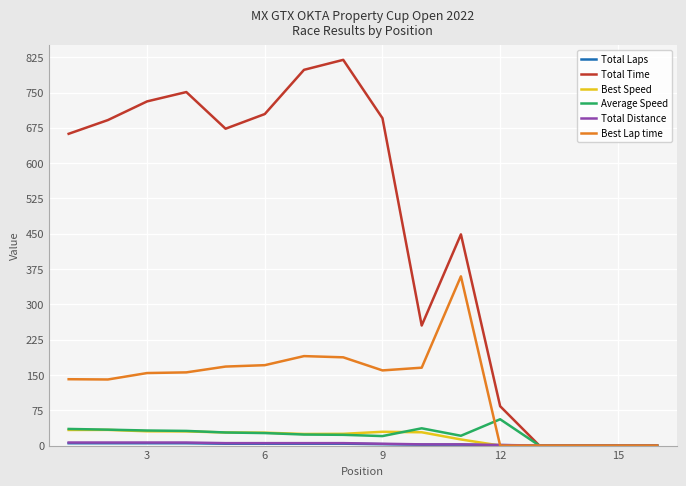

Which series has the largest total across all categories?

Total Time